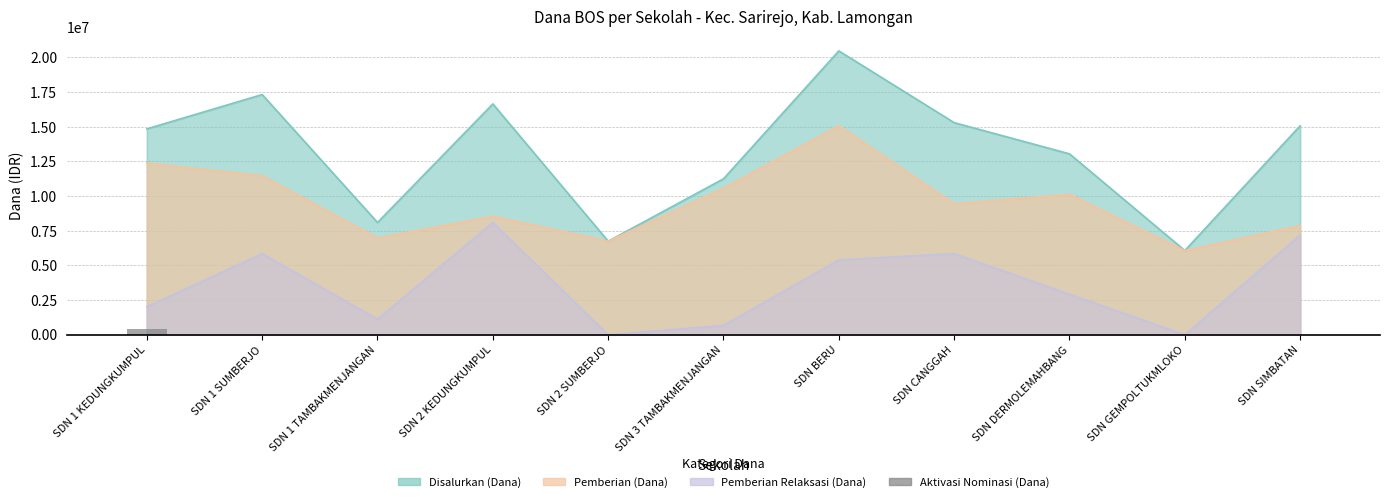

How many categories are shown in the chart?

11